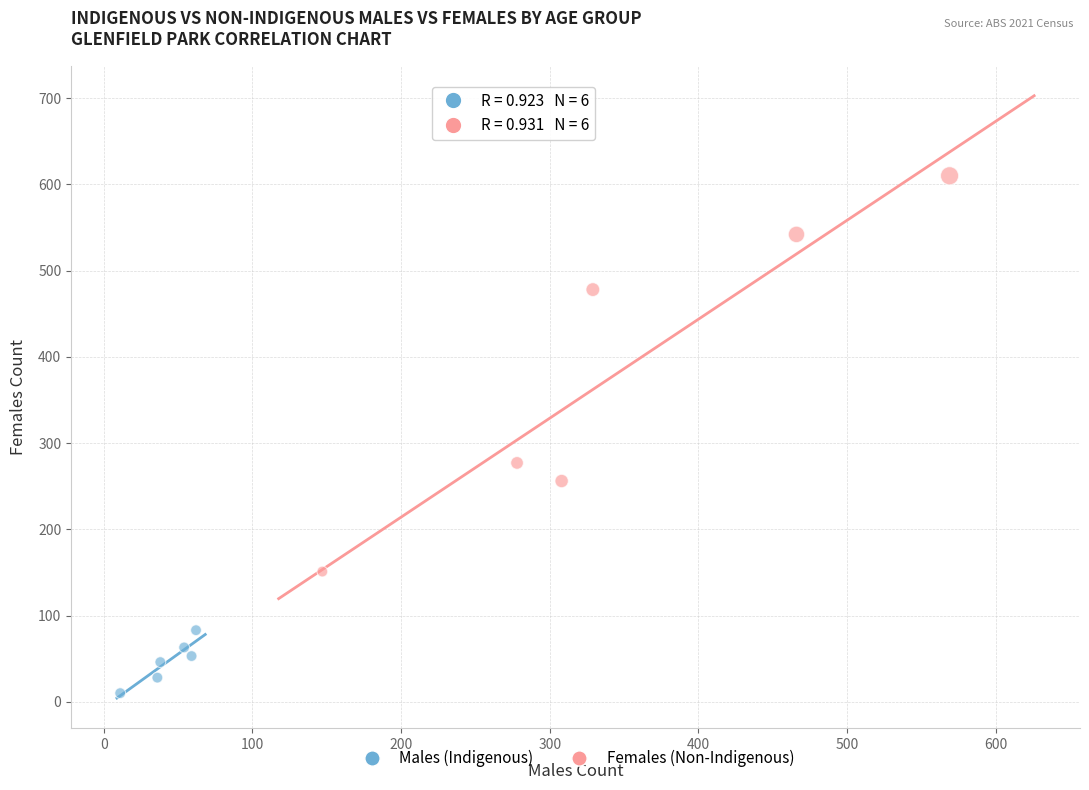

What are all the series names shown in the legend?

Males (Indigenous), Females (Non-Indigenous)